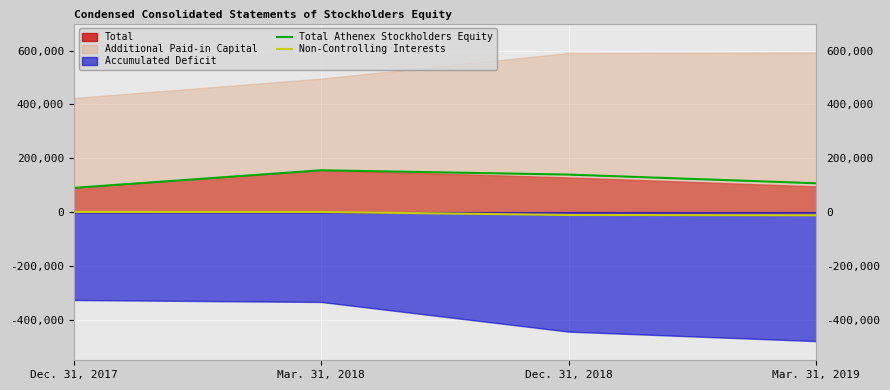

Rank the categories by Total Athenex Stockholders Equity value from lowest to highest.

Dec. 31, 2017, Mar. 31, 2019, Dec. 31, 2018, Mar. 31, 2018